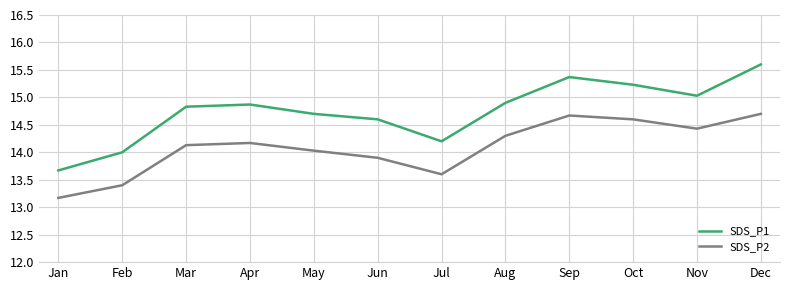

What is the total value across all series at May?

28.7